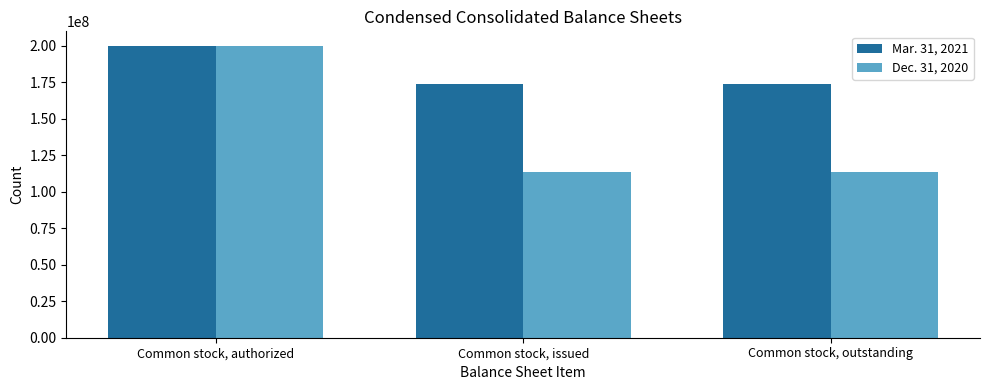

What is the average value of the Mar. 31, 2021 series?

182495840